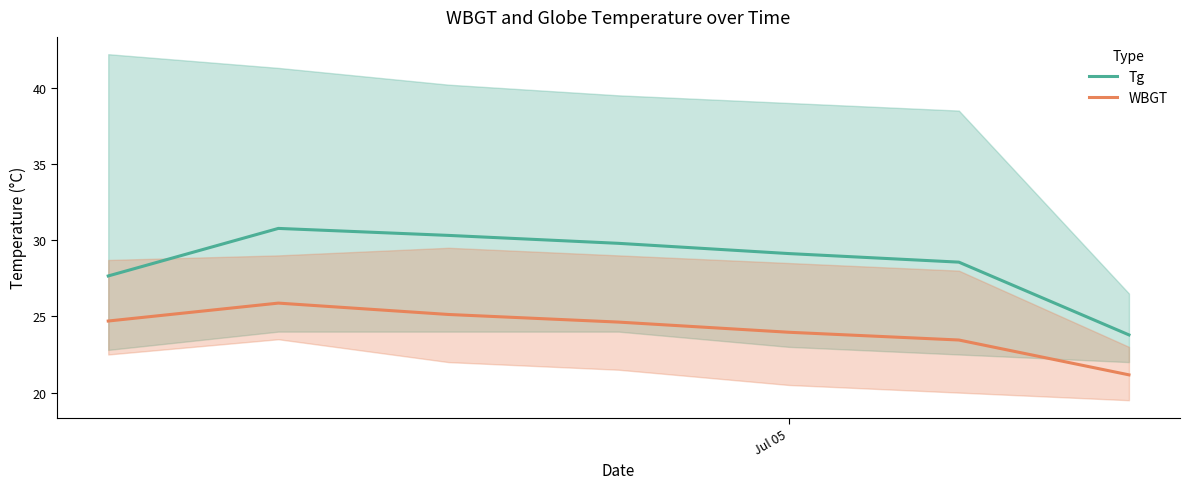

True or false: Tg and WBGT cross at least once.

False